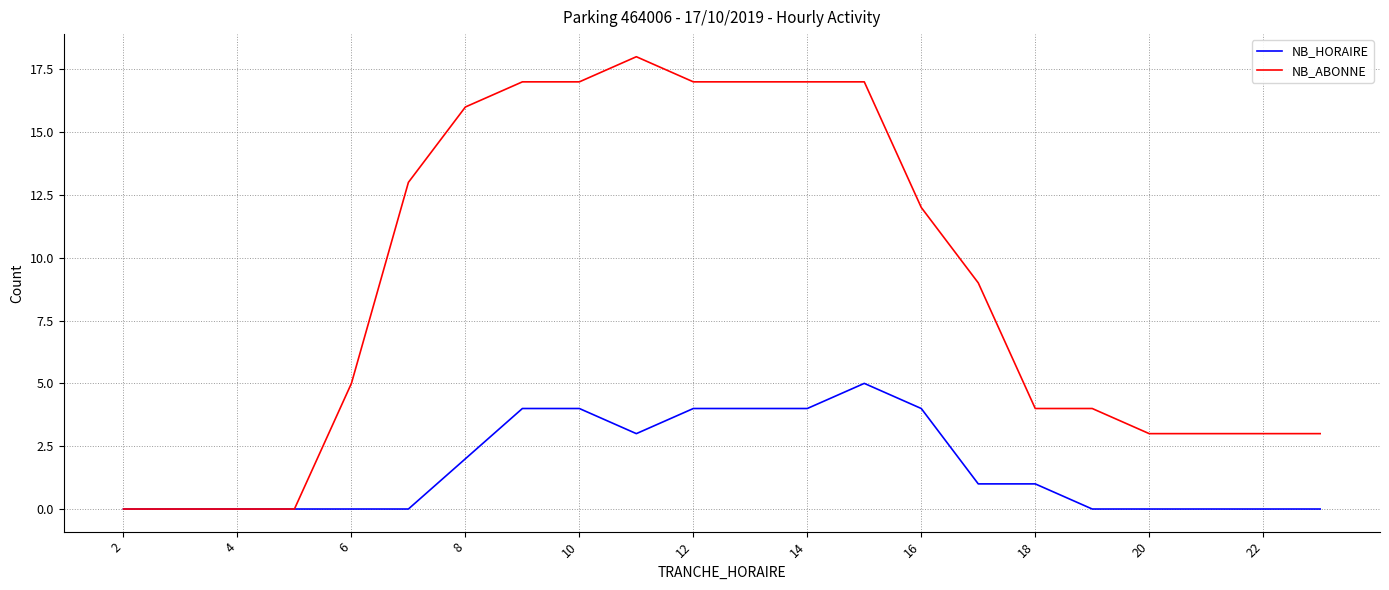

Rank the series by their maximum value, from lowest to highest.

NB_HORAIRE, NB_ABONNE